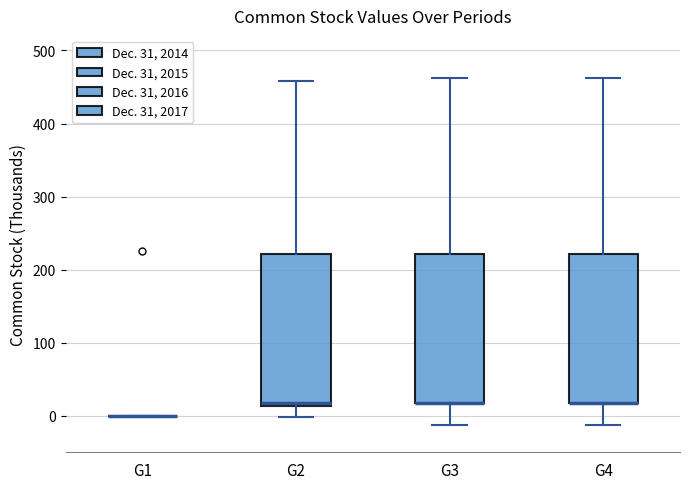

Where is the upper edge of the box for G3 on the y-axis? The values are not printed on the chart, so give them approximately, as read against the axis.

220